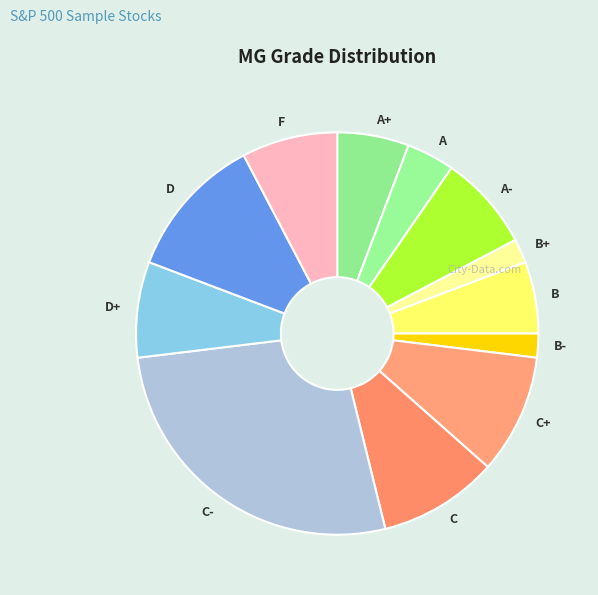

Is there any slice that represents more than half of the pie?

No